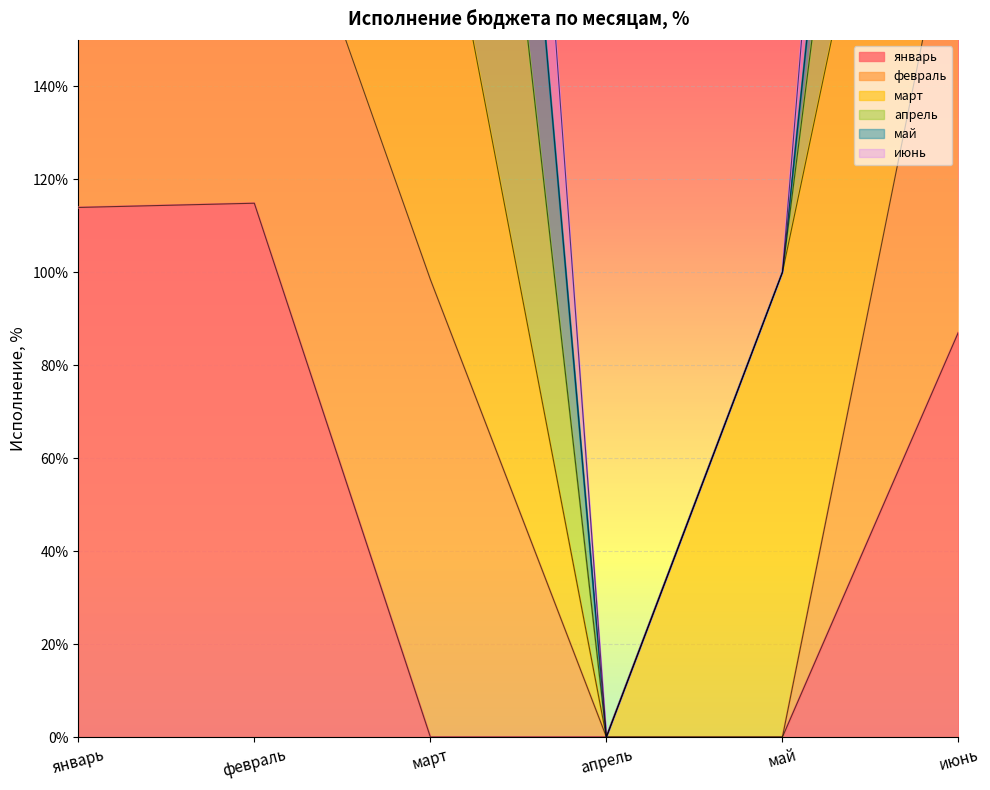

How many data points in февраль are less than 560?

3